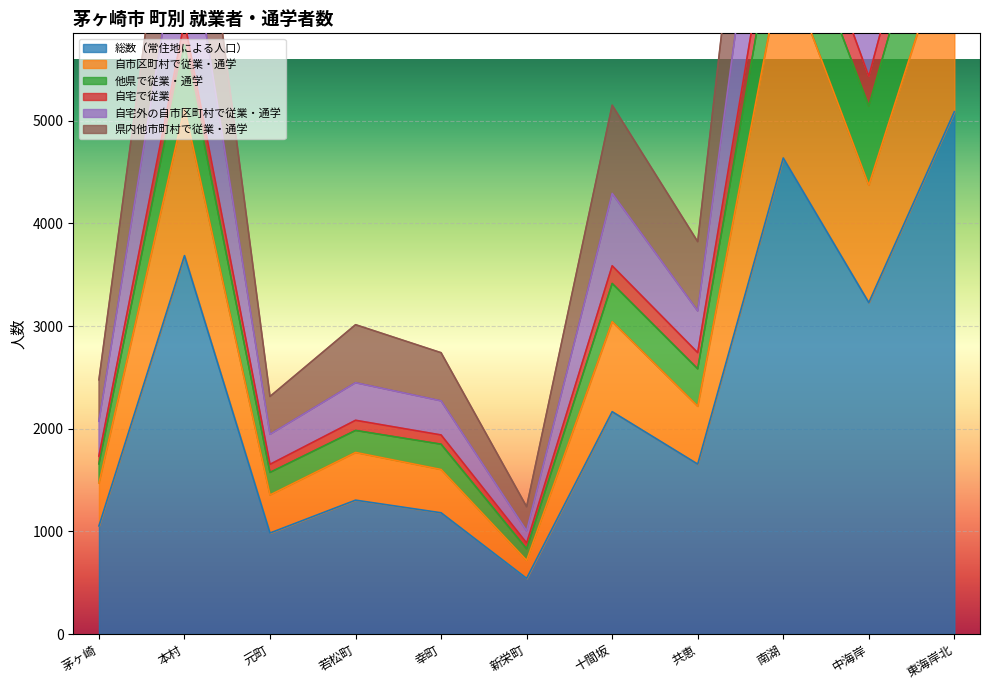

The value of 総数（常住地による人口） at 茅ヶ崎 is 1053. True or false?

True